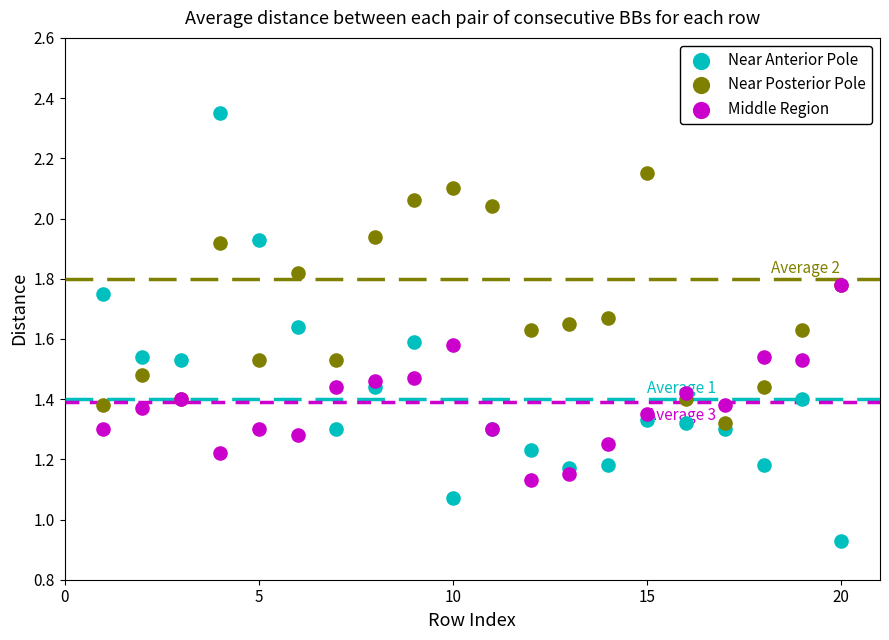

Which series contains the highest Y value?

Near Anterior Pole